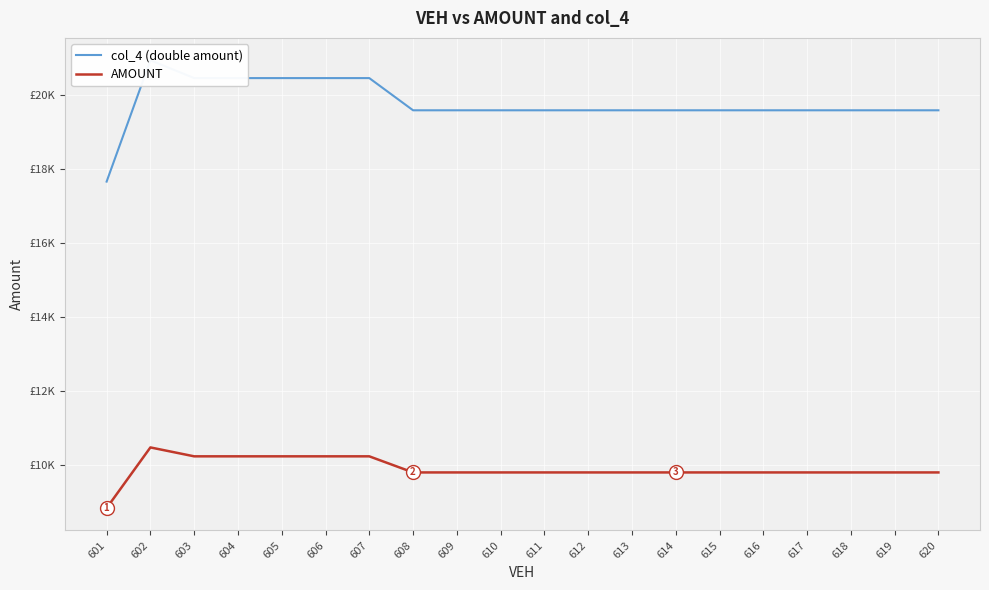

What is the value of the AMOUNT point at the 1st from the left?

8826.6